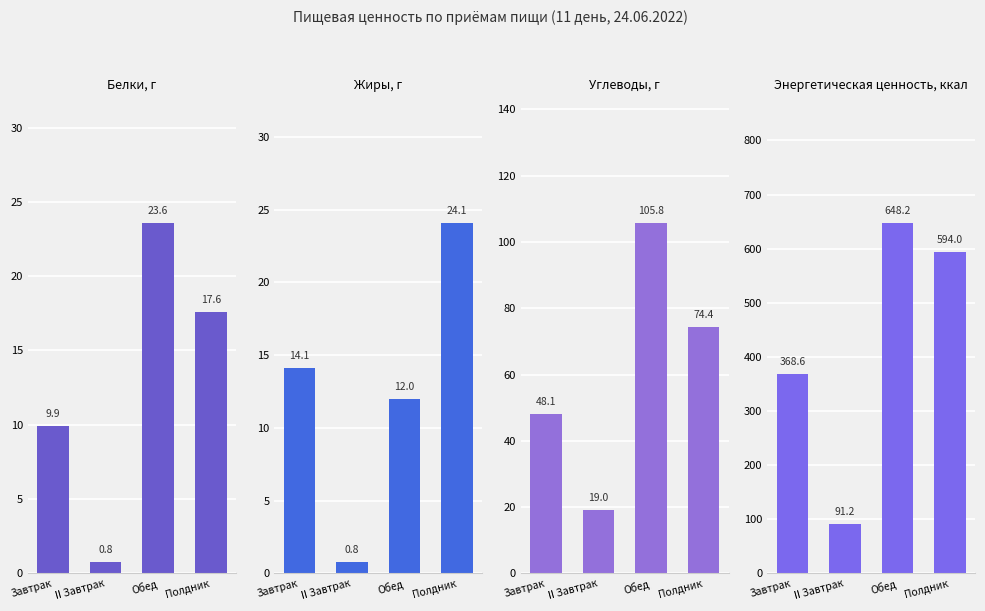

Which series has the largest range (max minus min)?

Энергетическая ценность, ккал